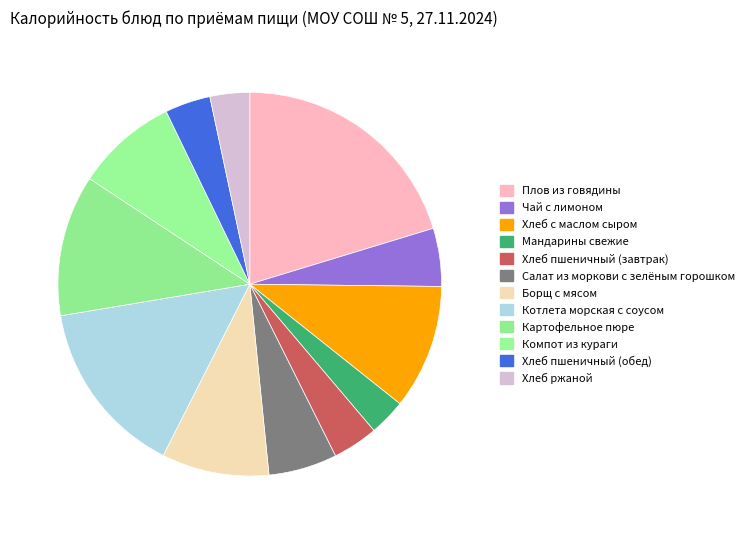

Which slice is the largest?

Плов из говядины